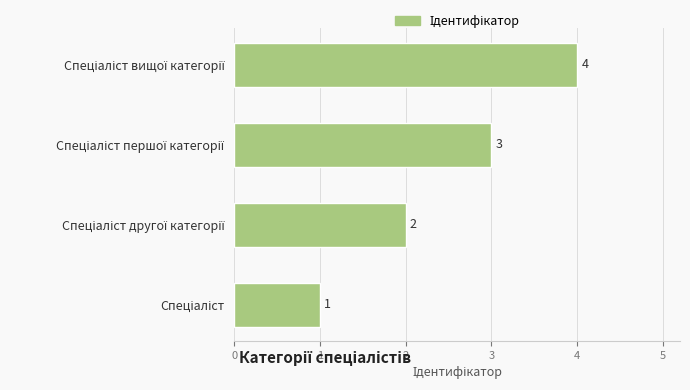

What is the difference between the maximum and minimum values?

3